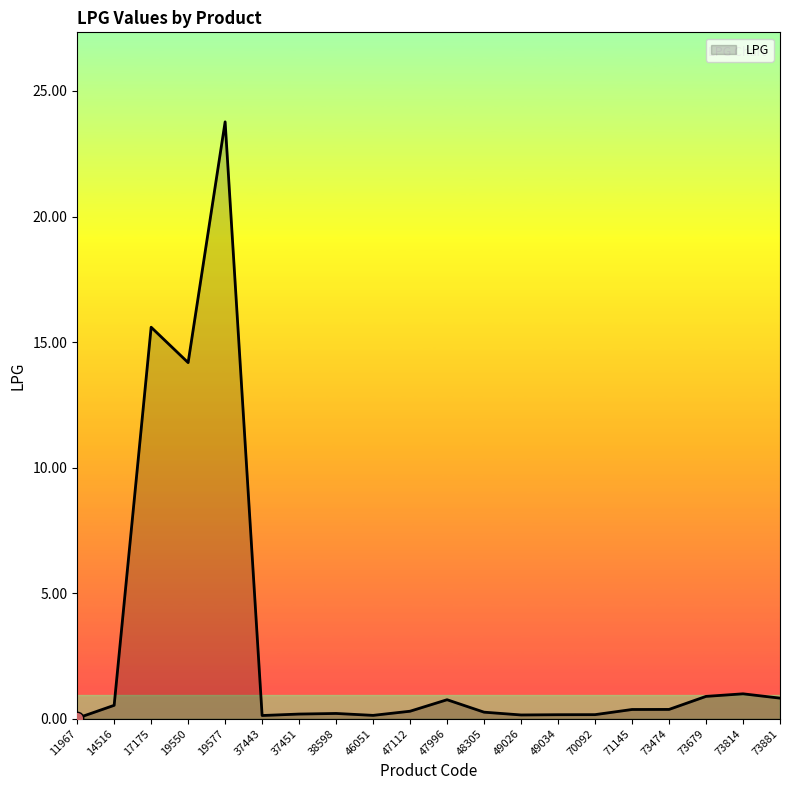

What is the change in value from 19577 to 49026?

-23.6